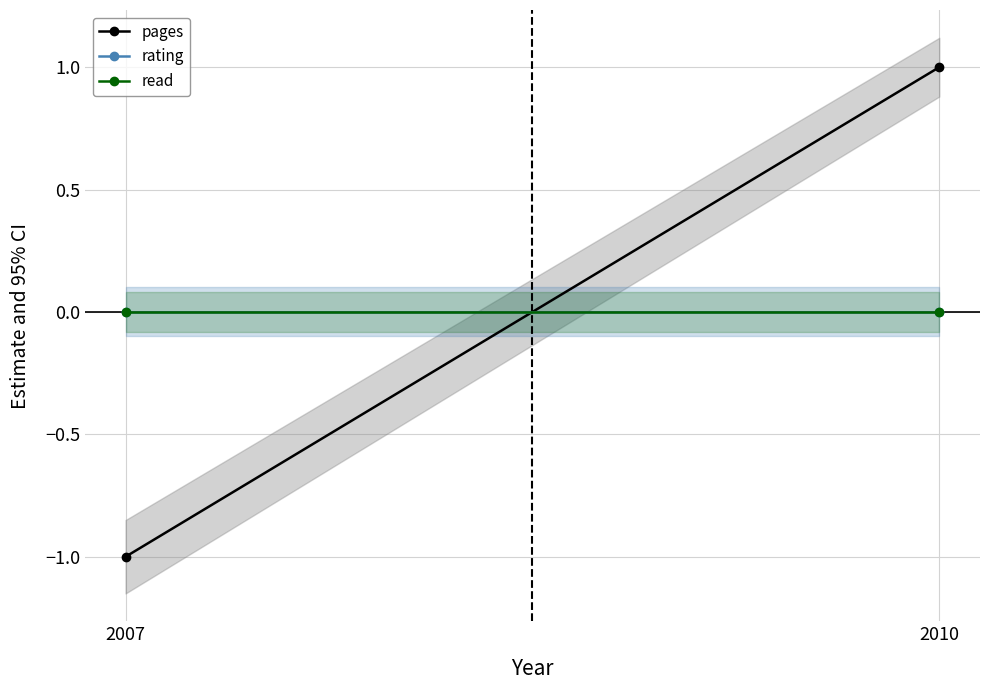

The value of pages at 2010 is 1. True or false?

True